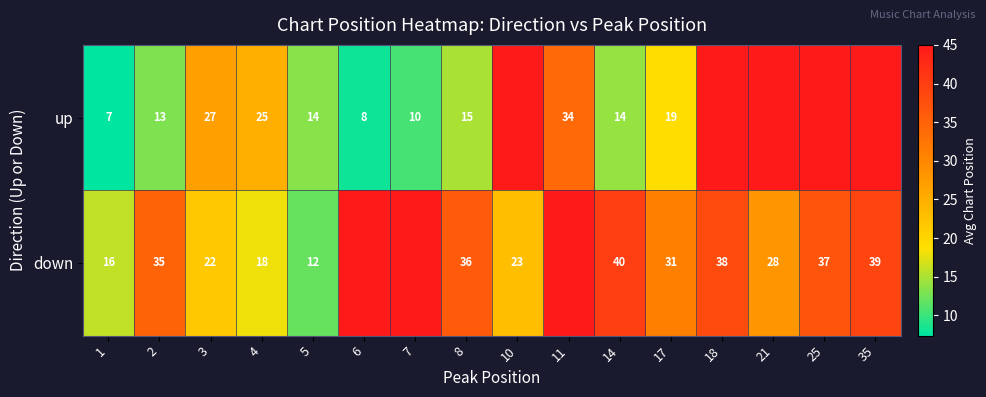

The down series shows 39 at 35. True or false?

True